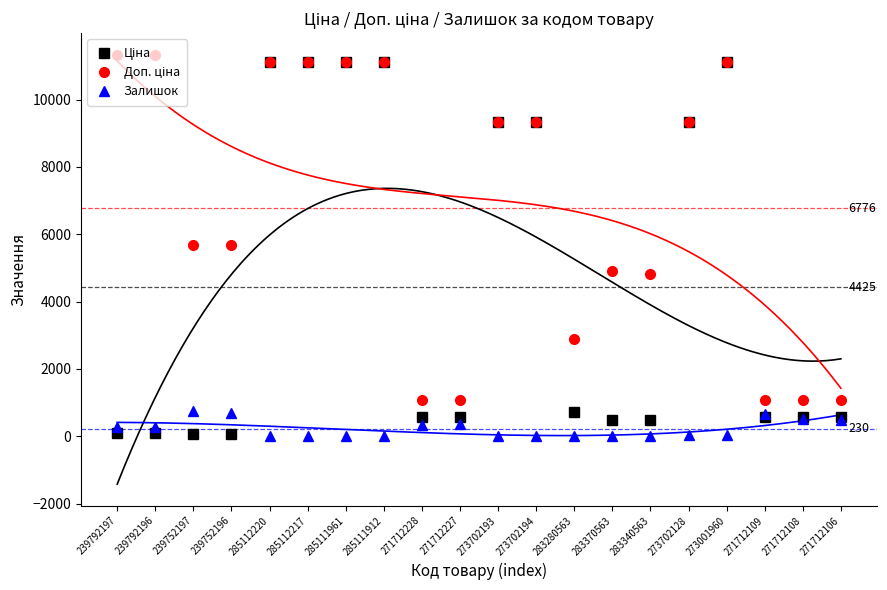

Which series changed the most between 285112220 and 285111961?

Залишок